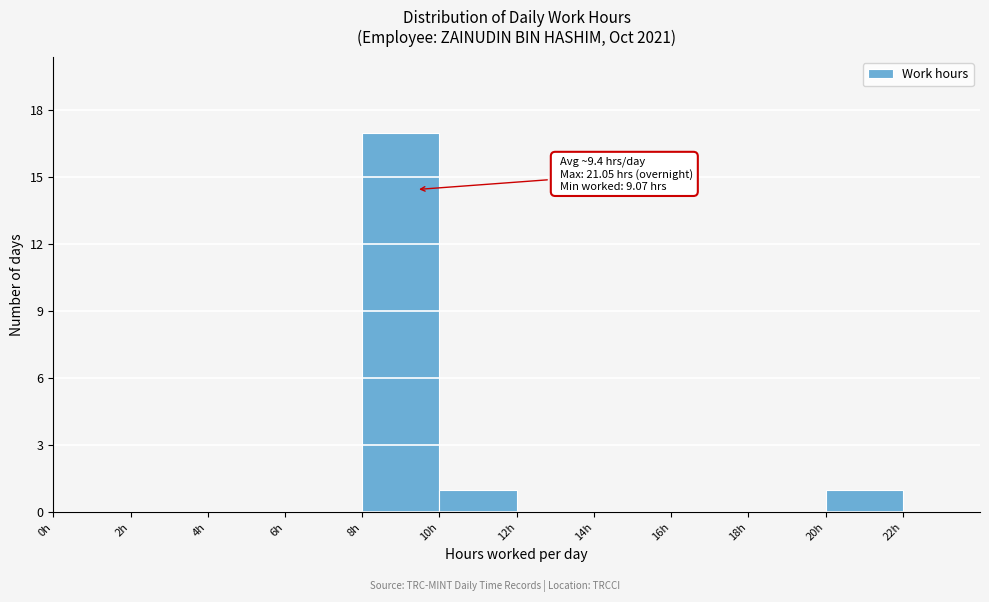

Which range on the x-axis has the tallest bar?

8 to 10